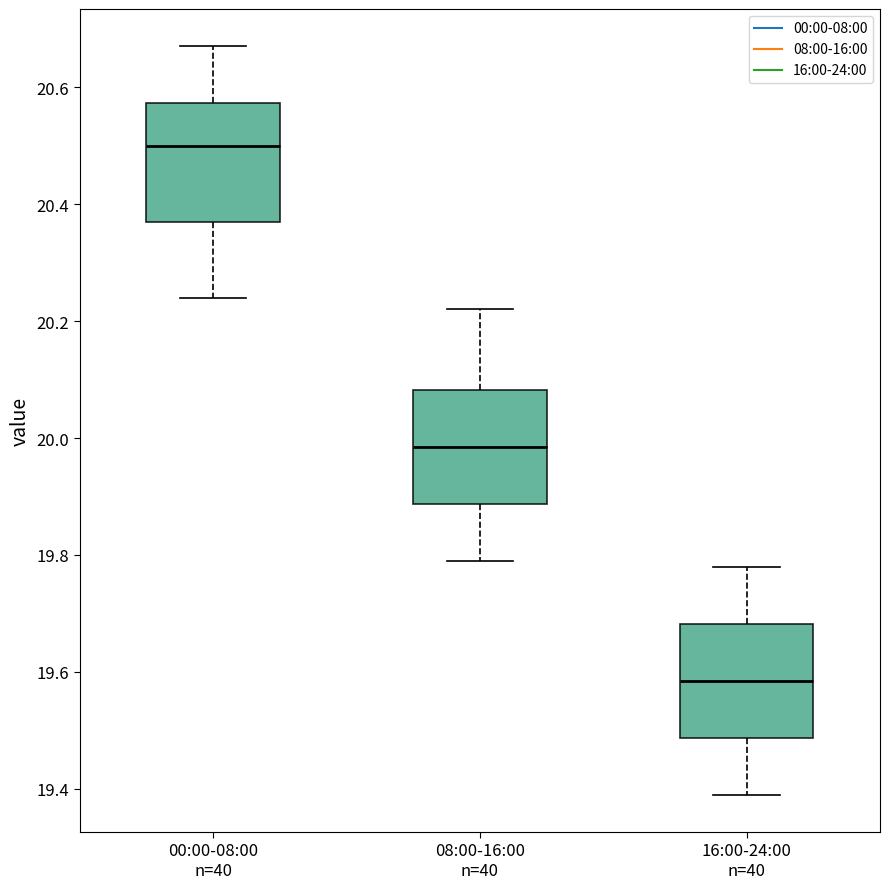

Where is the lower edge of the box for 16:00-24:00 n=40 on the y-axis? The values are not printed on the chart, so give them approximately, as read against the axis.

19.48